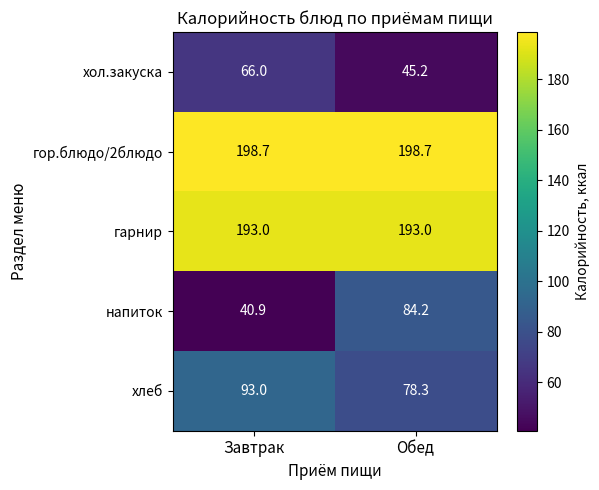

What is the spread (max minus min) of values at Завтрак?

157.8